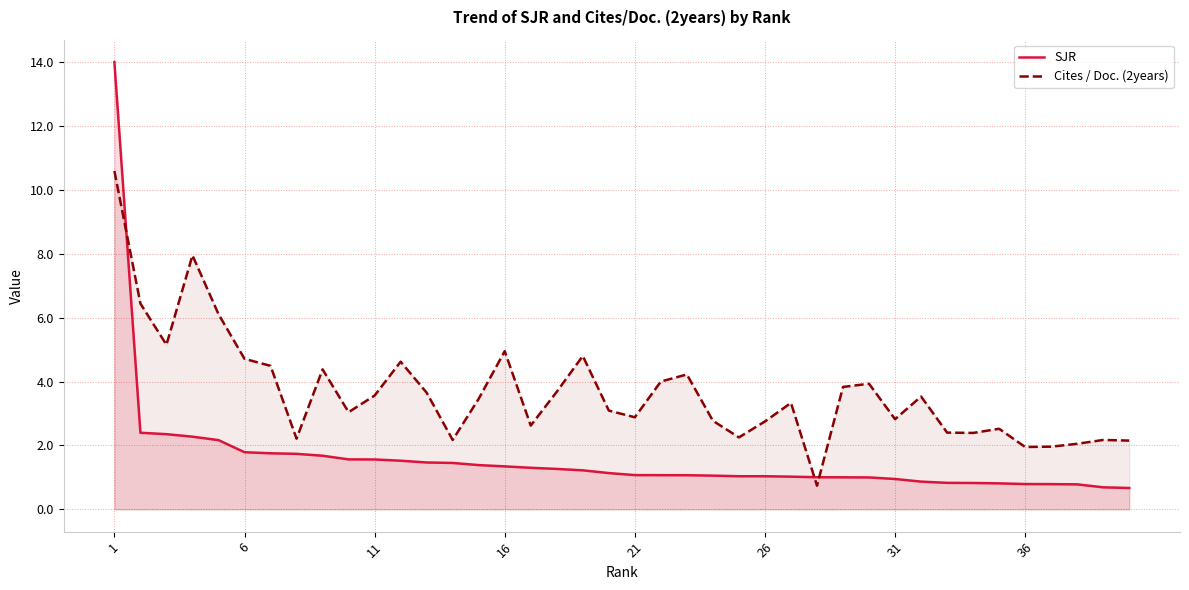

True or false: SJR has a value of 2.3 at 16.

False